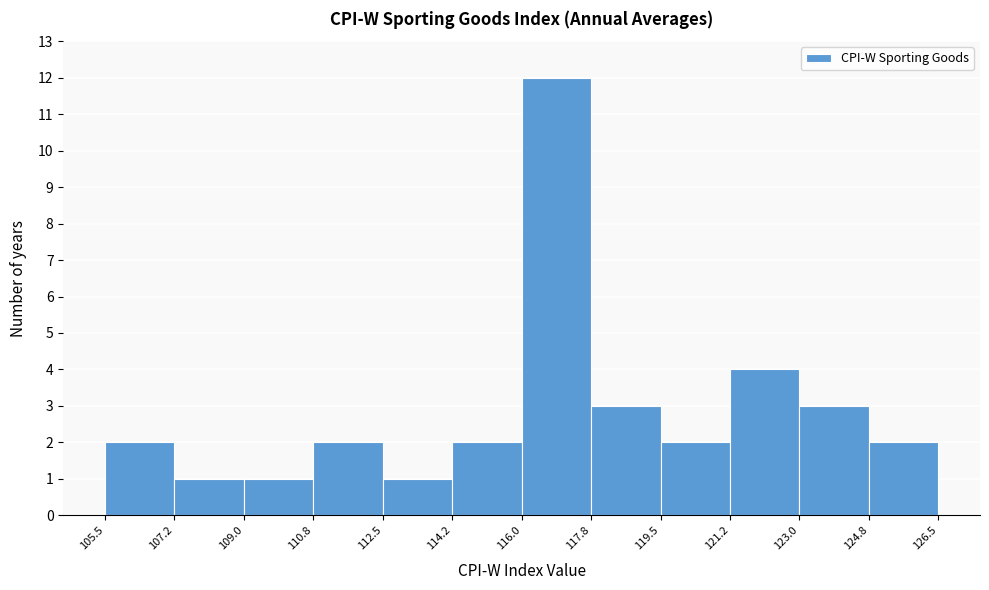

Reading left to right, list every bar in this chart as the range it spans on the x-axis followed by its height. The values are not printed on the chart, so give them approximately, as read against the axis.

105.5 to 107.2: 2
107.2 to 109.0: 1
109.0 to 110.8: 1
110.8 to 112.5: 2
112.5 to 114.2: 1
114.2 to 116.0: 2
116.0 to 117.8: 12
117.8 to 119.5: 3
119.5 to 121.2: 2
121.2 to 123.0: 4
123.0 to 124.8: 3
124.8 to 126.5: 2